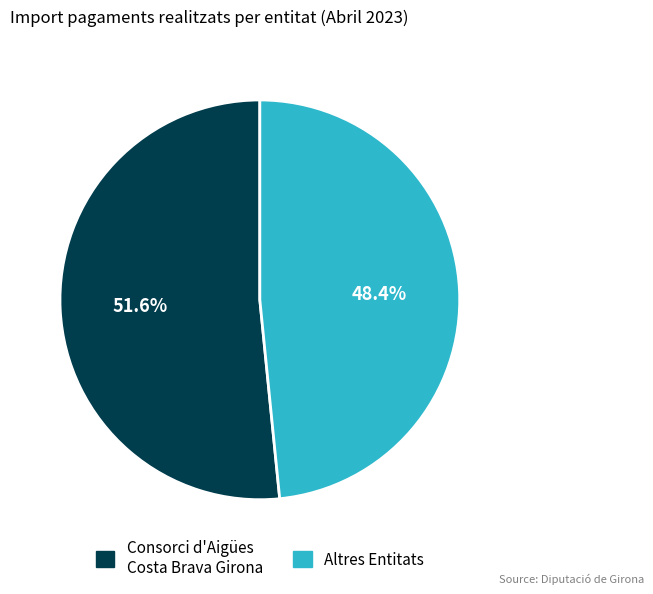

To the nearest percent, what is the difference between the largest and smallest slice percentages?

3%